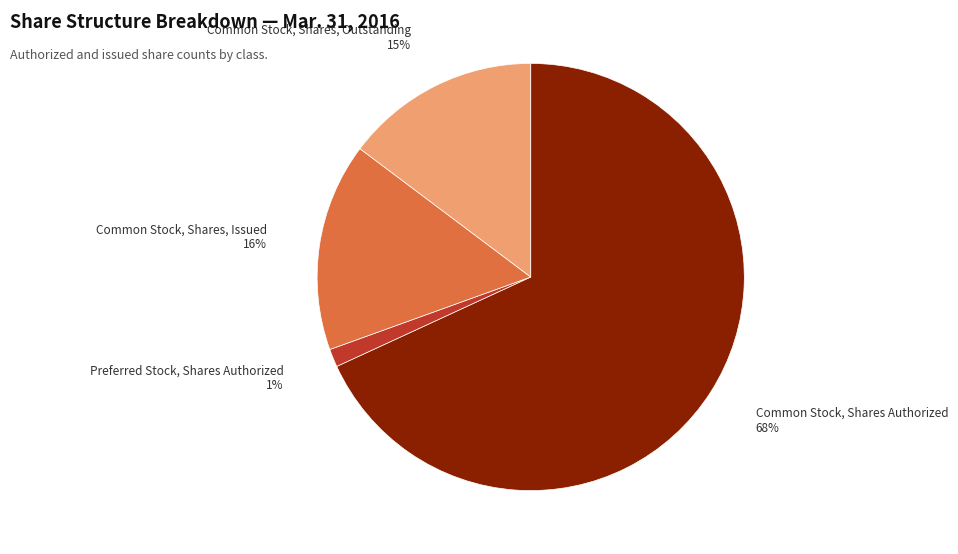

Do Common Stock, Shares Authorized and Common Stock, Shares, Issued together represent more than half of the pie?

Yes